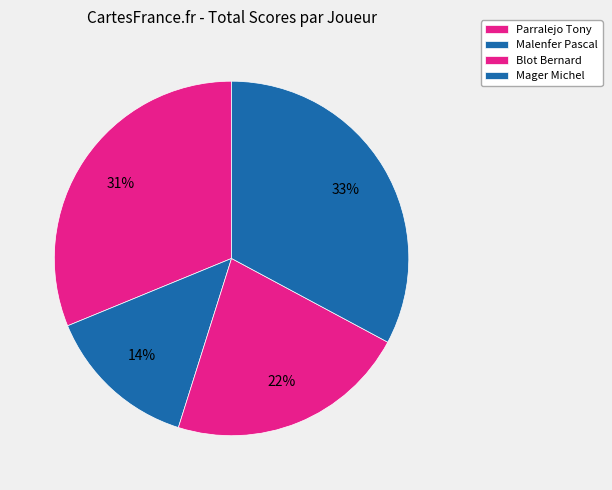

Is there any slice that represents more than half of the pie?

No